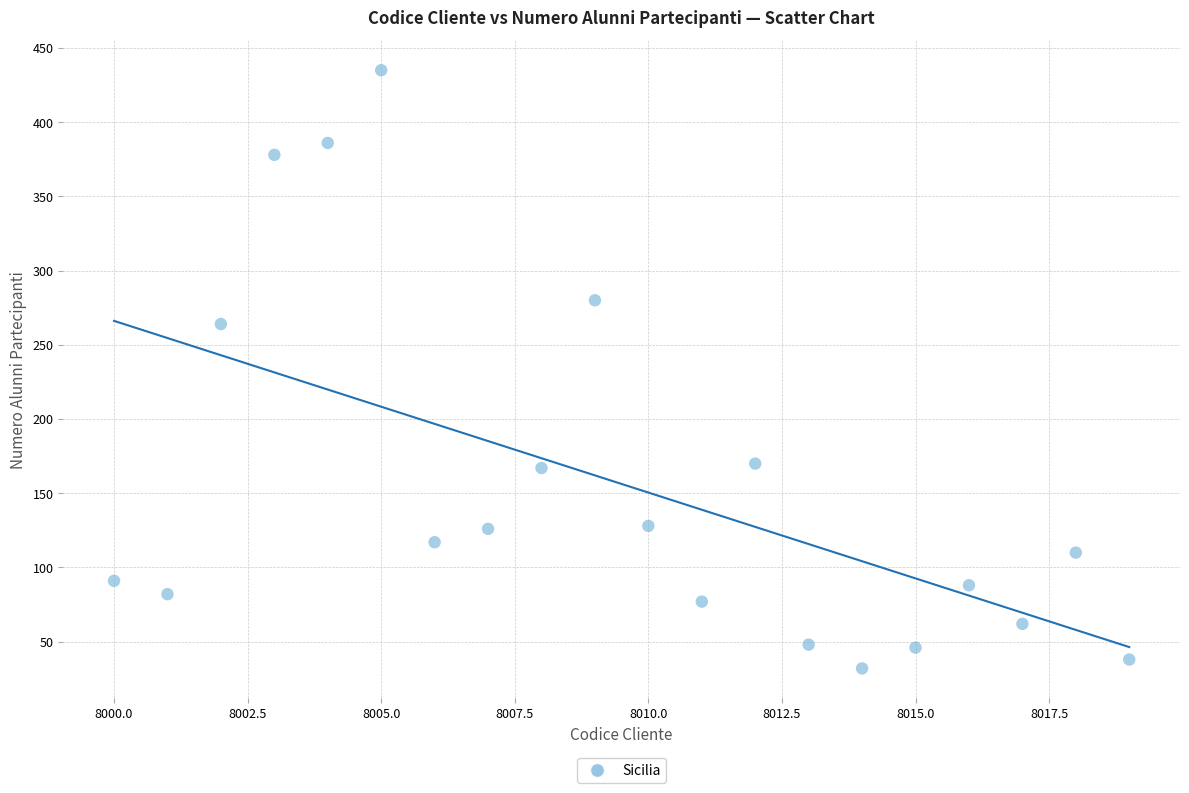

What is the range of Y values (max minus min)?

403